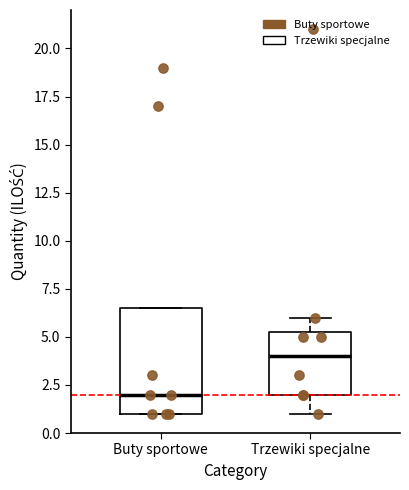

Reading left to right, read every box against the y-axis: the position of its median line, the range the box covers, and the ends of its whiskers. The values are not printed on the chart, so give them approximately, as read against the axis.

Buty sportowe: median 2.0, box 1.0 to 6.5, whiskers 1.0 to 6.5
Trzewiki specjalne: median 4.0, box 2.0 to 5.5, whiskers 1.0 to 6.0